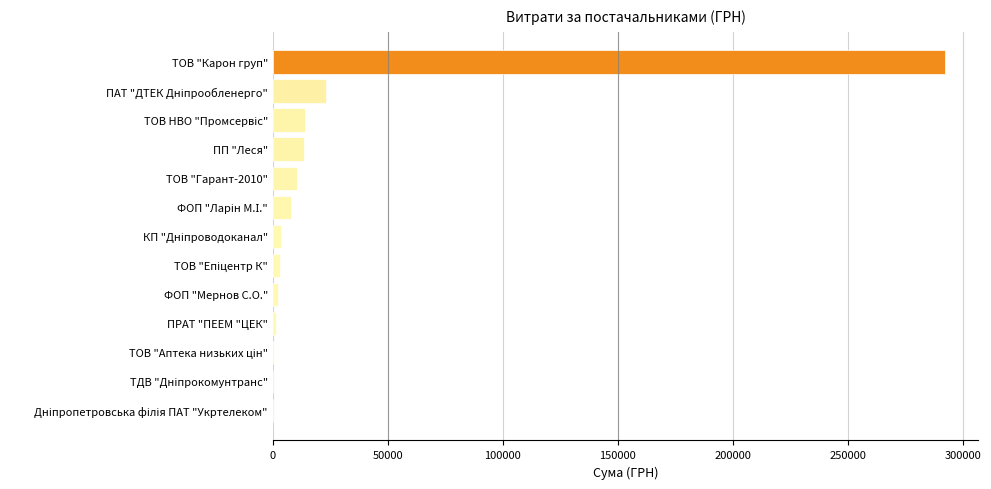

The value at ТОВ "Карон груп" is 91342.1. True or false?

False